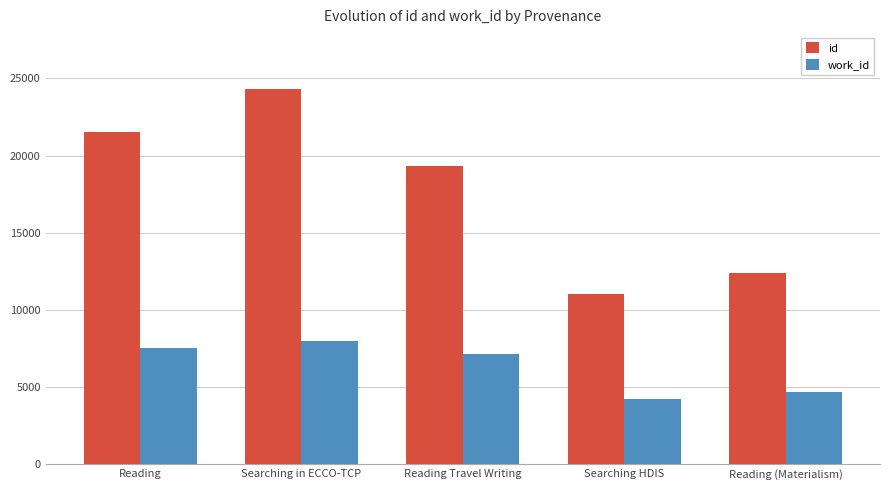

What is the maximum value shown in the chart?

24291